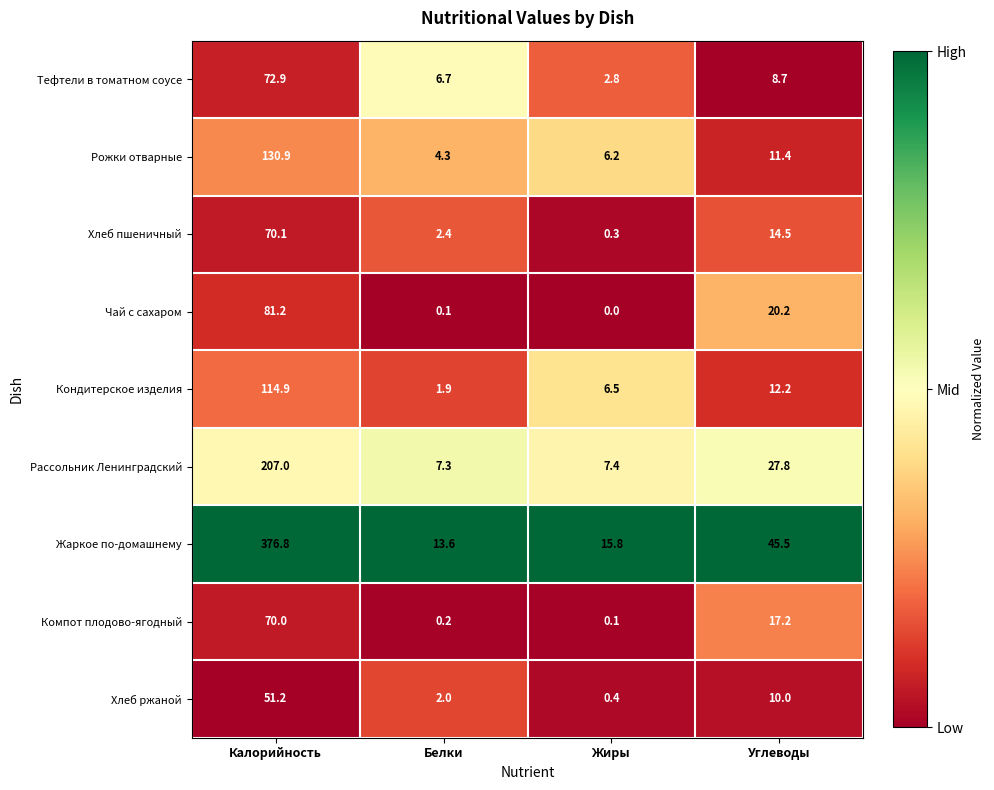

The value of Тефтели в томатном соусе at Углеводы is 11.5. True or false?

False